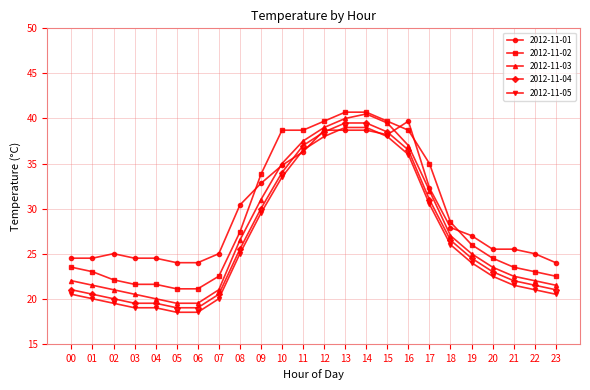

What are all the series names shown in the legend?

2012-11-01, 2012-11-02, 2012-11-03, 2012-11-04, 2012-11-05